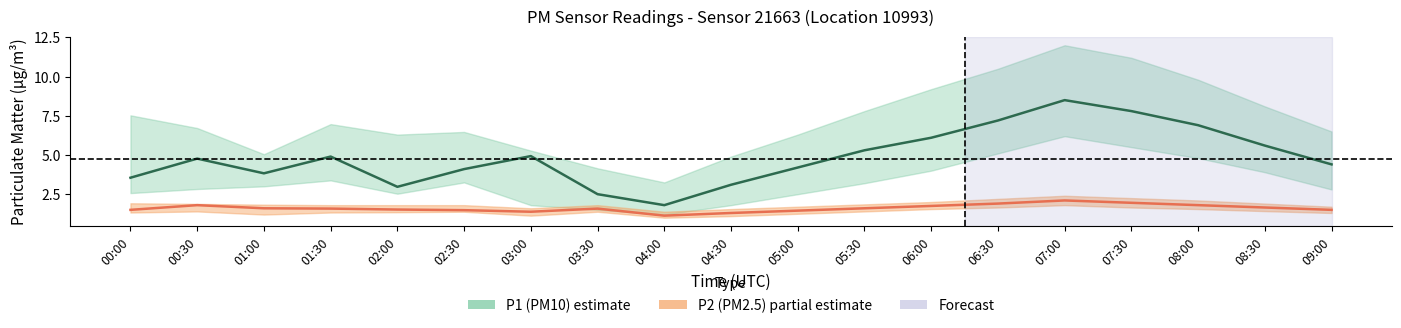

The value of P1 (PM10) at 00:00 is 4.7. True or false?

False